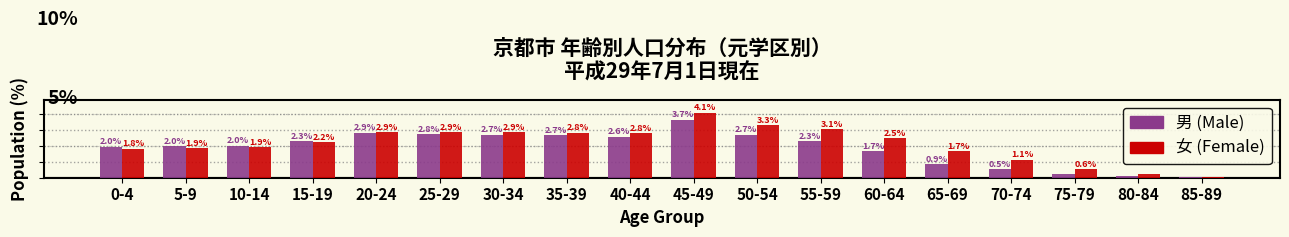

At which category is the sum across all series the highest?

45-49